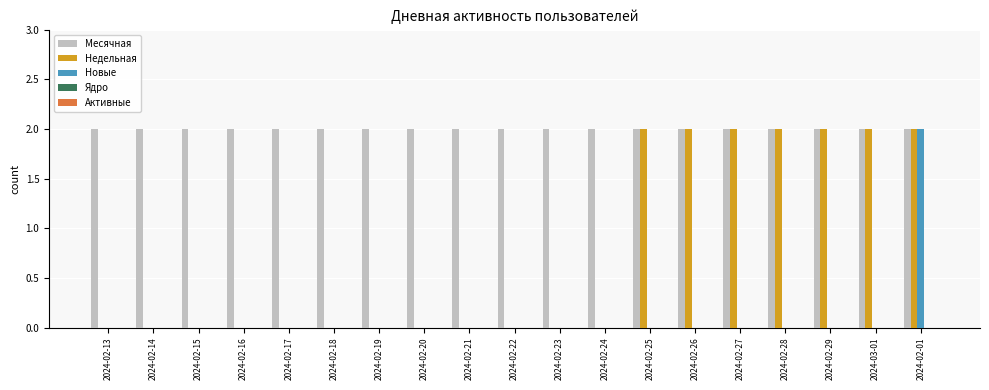

What is the total value across all series at 2024-02-25?

4